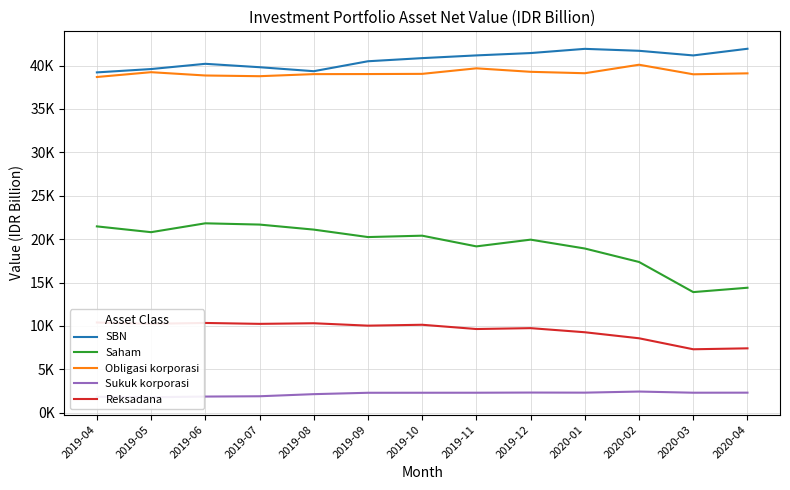

Is it true that Sukuk korporasi equals 2319.0 at 2020-04?

True